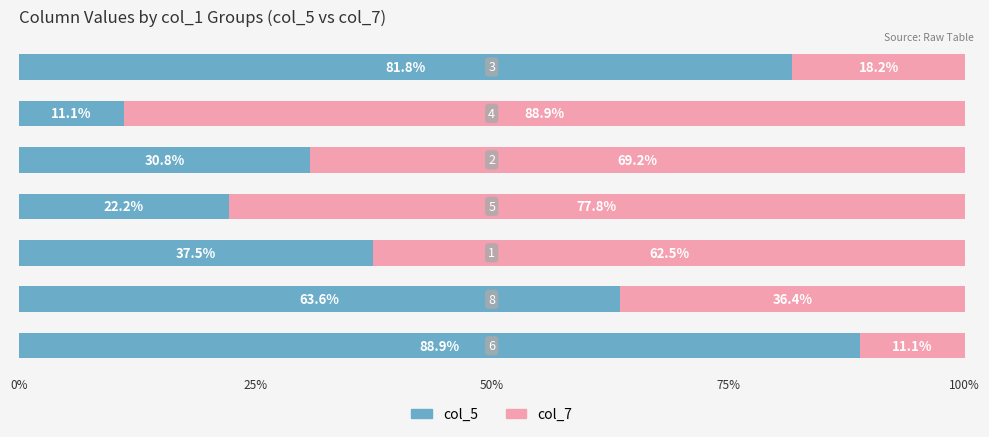

What is the average value of the col_5 series?

48.0